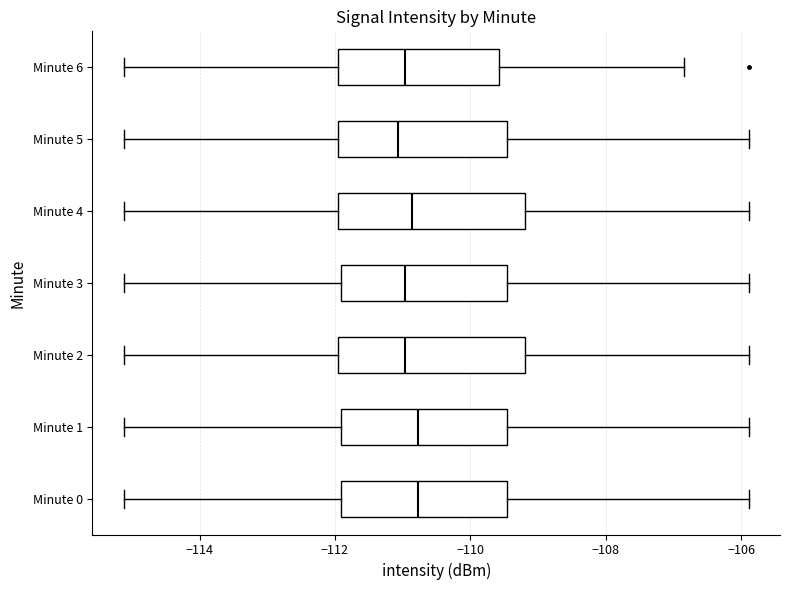

Where does the median line of the box for Minute 5 sit on the x-axis? The values are not printed on the chart, so give them approximately, as read against the axis.

-111.0